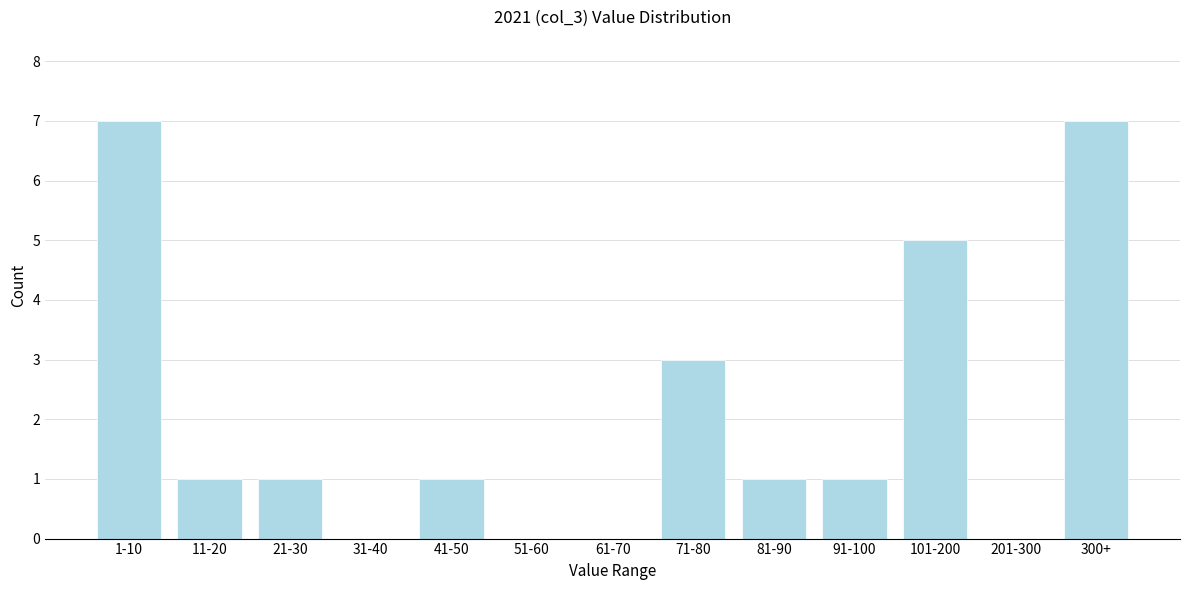

Reading left to right, what are all the values shown in this chart?

1-10=7	11-20=1	21-30=1	31-40=0	41-50=1	51-60=0	61-70=0	71-80=3	81-90=1	91-100=1	101-200=5	201-300=0	300+=7